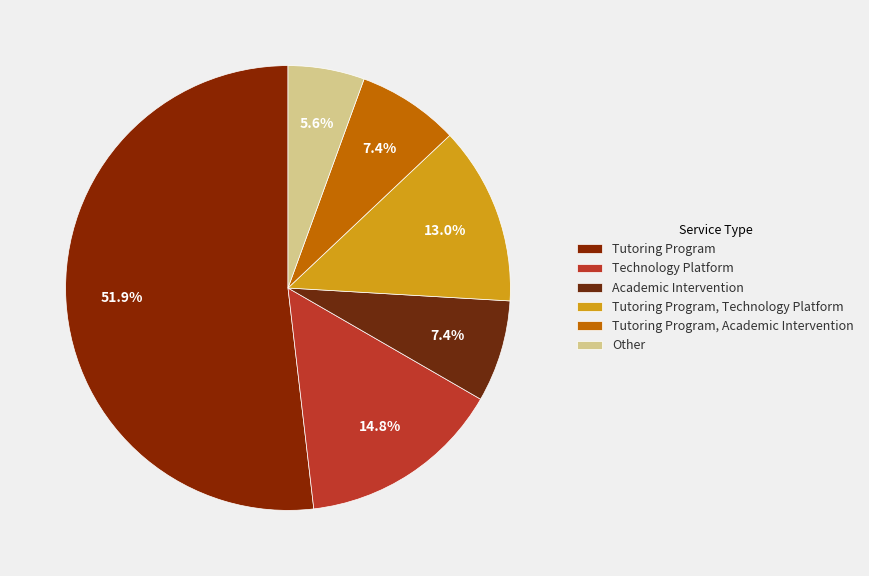

Which category has the biggest portion of the pie?

Tutoring Program